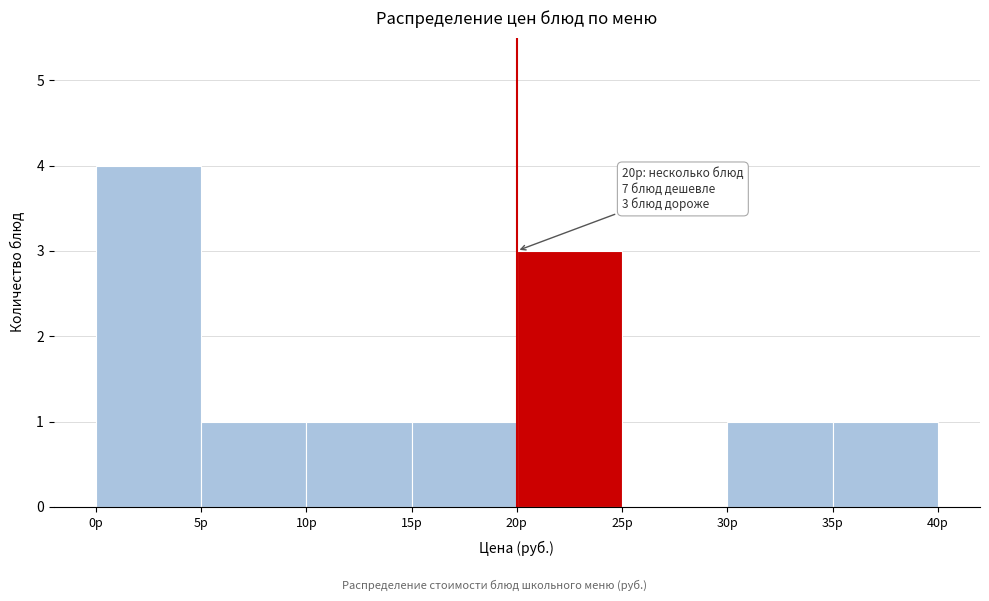

Which range on the x-axis has the tallest bar?

0 to 5